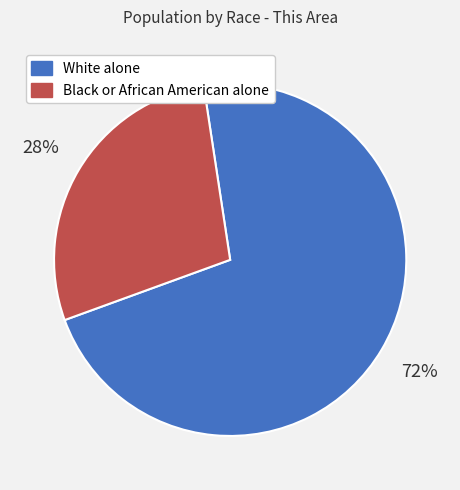

Which slice is the largest?

White alone